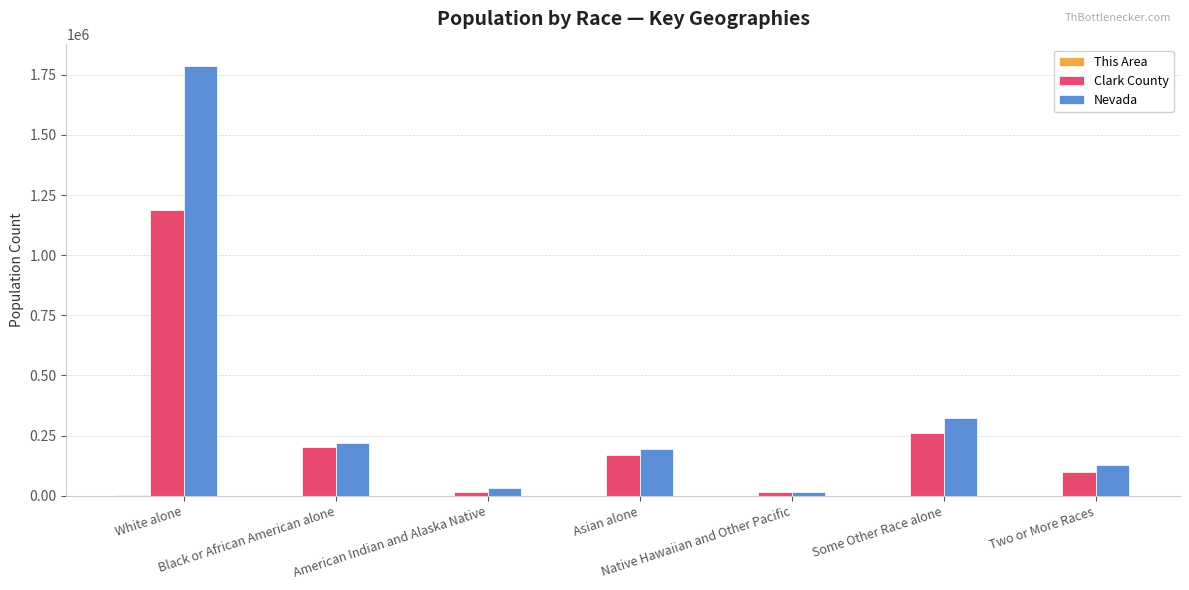

What is the maximum value shown in the chart?

1786688